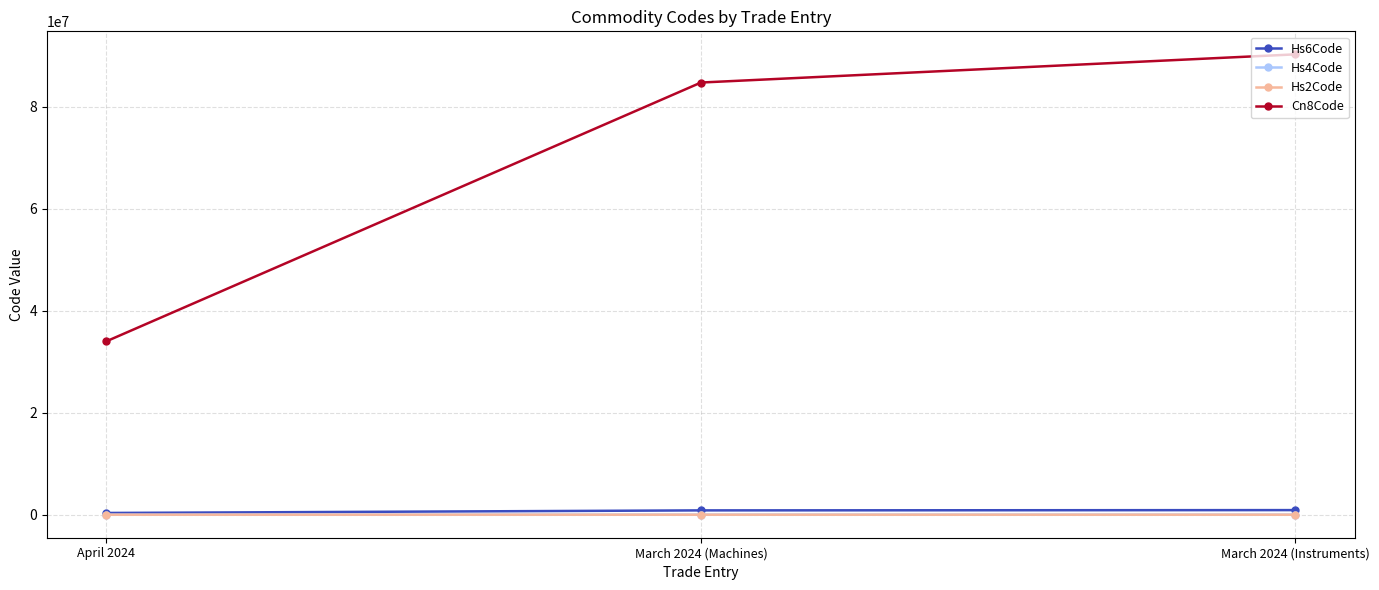

What is the average value of the Hs6Code series?

697199